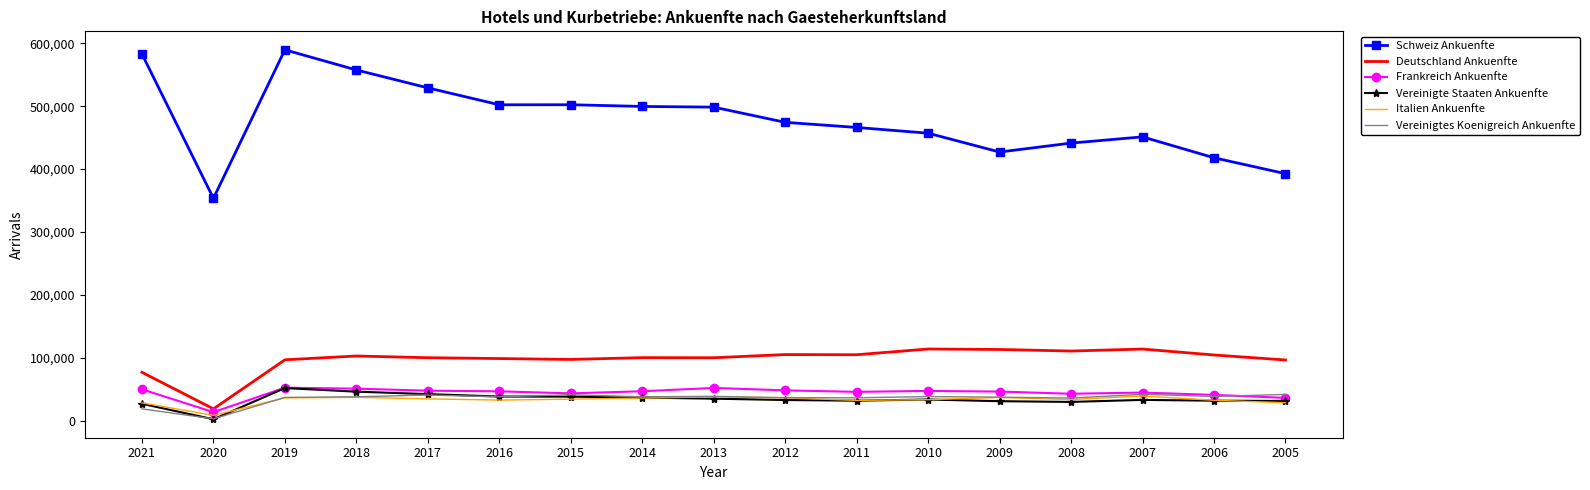

True or false: Vereinigte Staaten Ankuenfte and Vereinigtes Koenigreich Ankuenfte cross at least once.

True